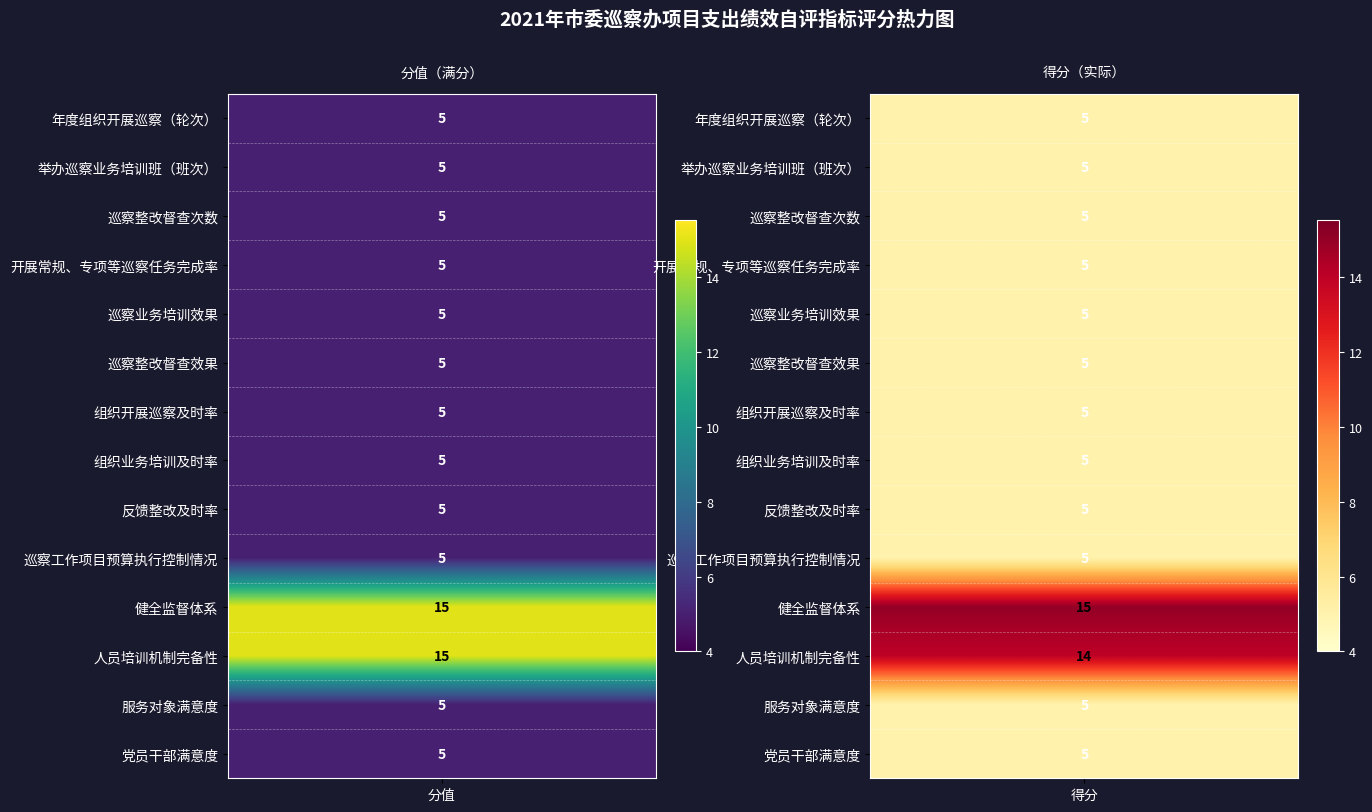

Which series has the widest spread of values?

人员培训机制完备性